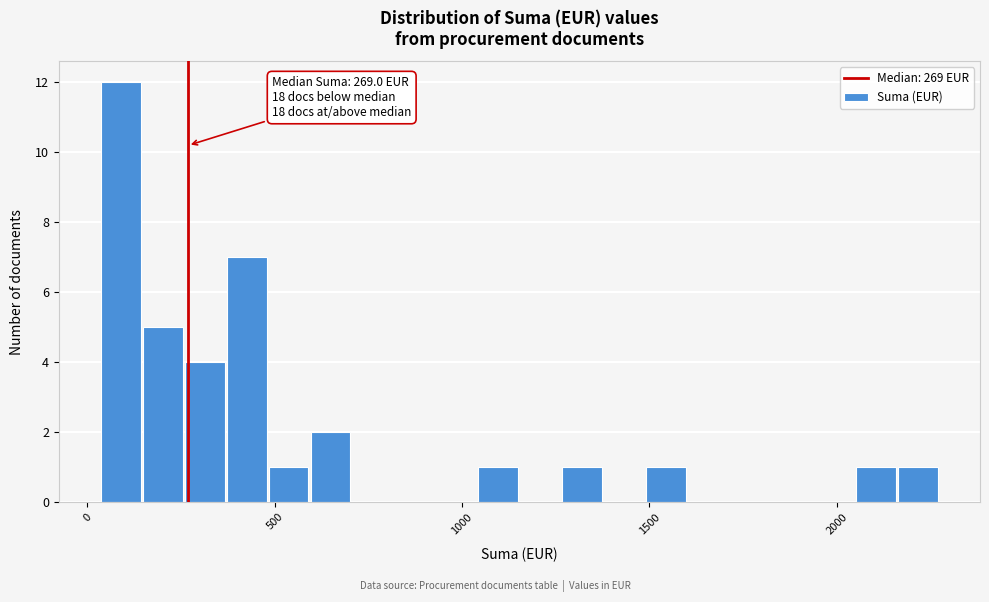

Read against the x-axis, roughly where is the centre of the tallest bar?

100